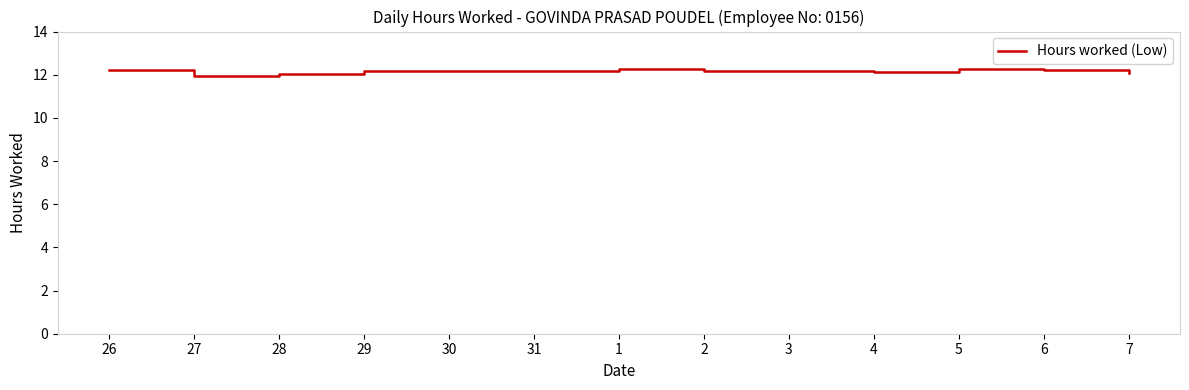

What is the change in value from 26 to 5?

+0.1